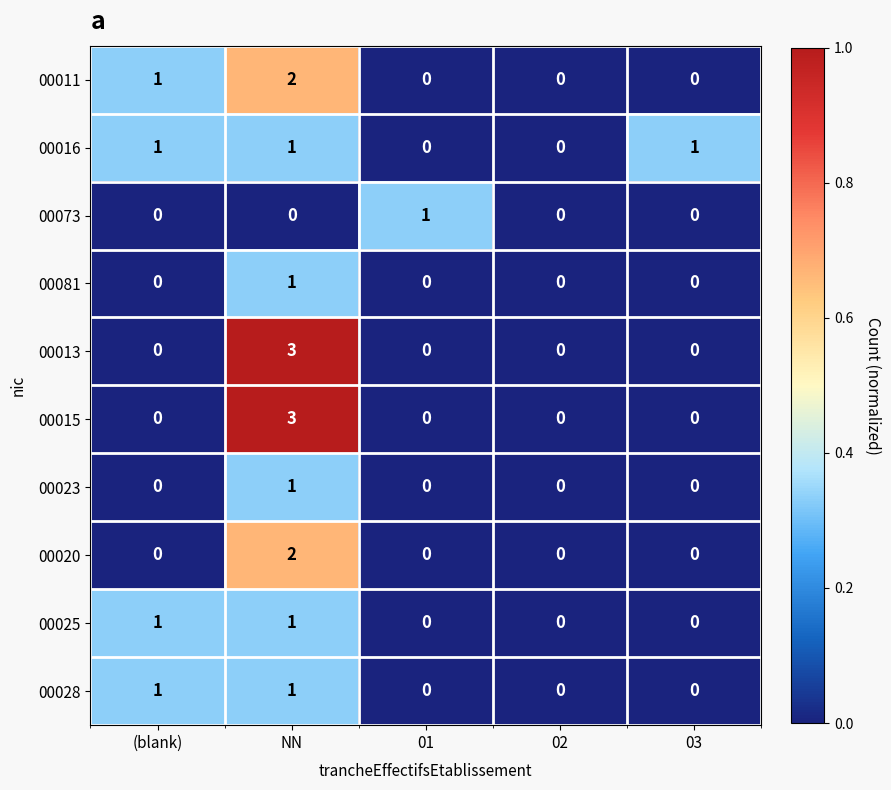

What is the spread (max minus min) of values at 01?

1